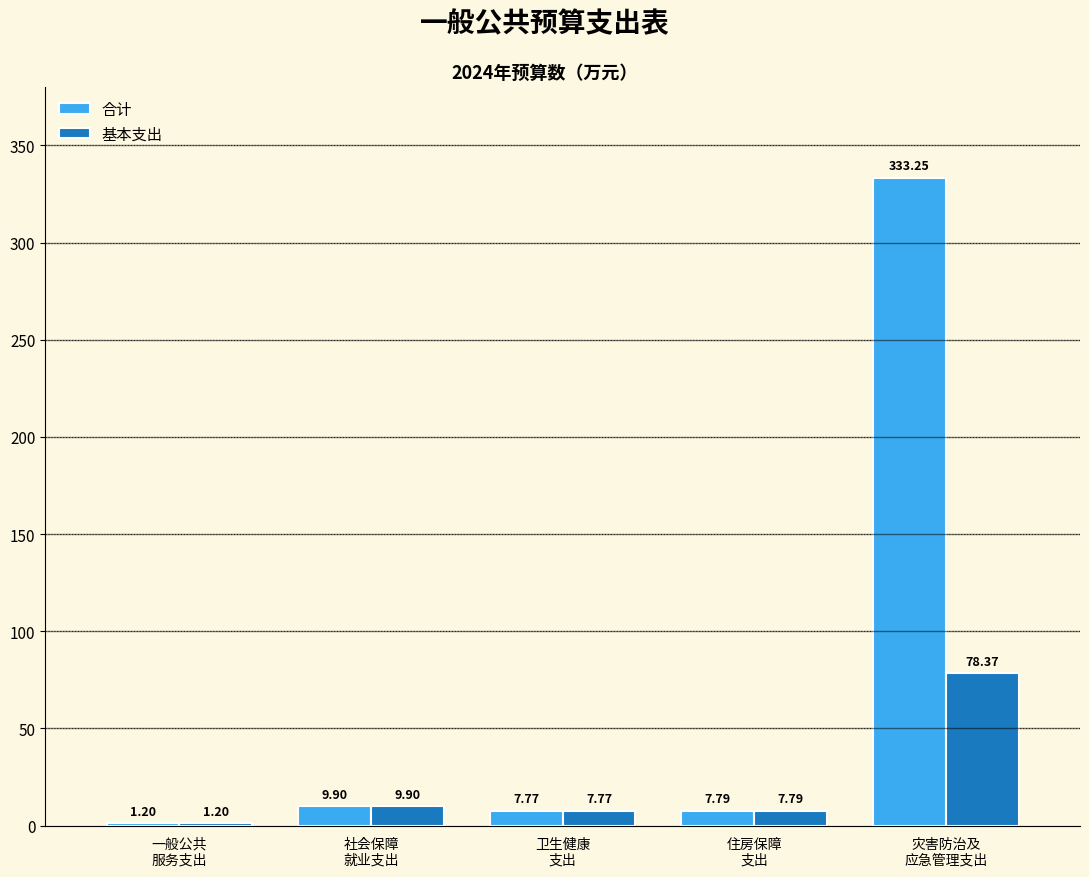

What is the sum of all 合计 values?

359.9